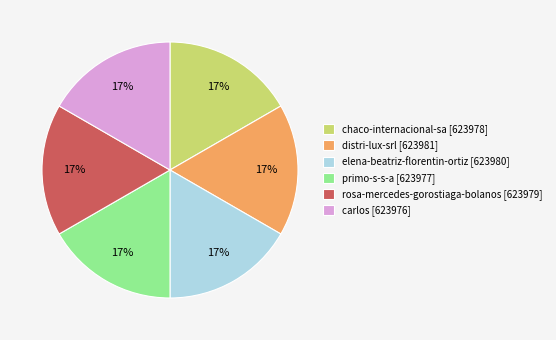

How many slices are in this pie chart?

6